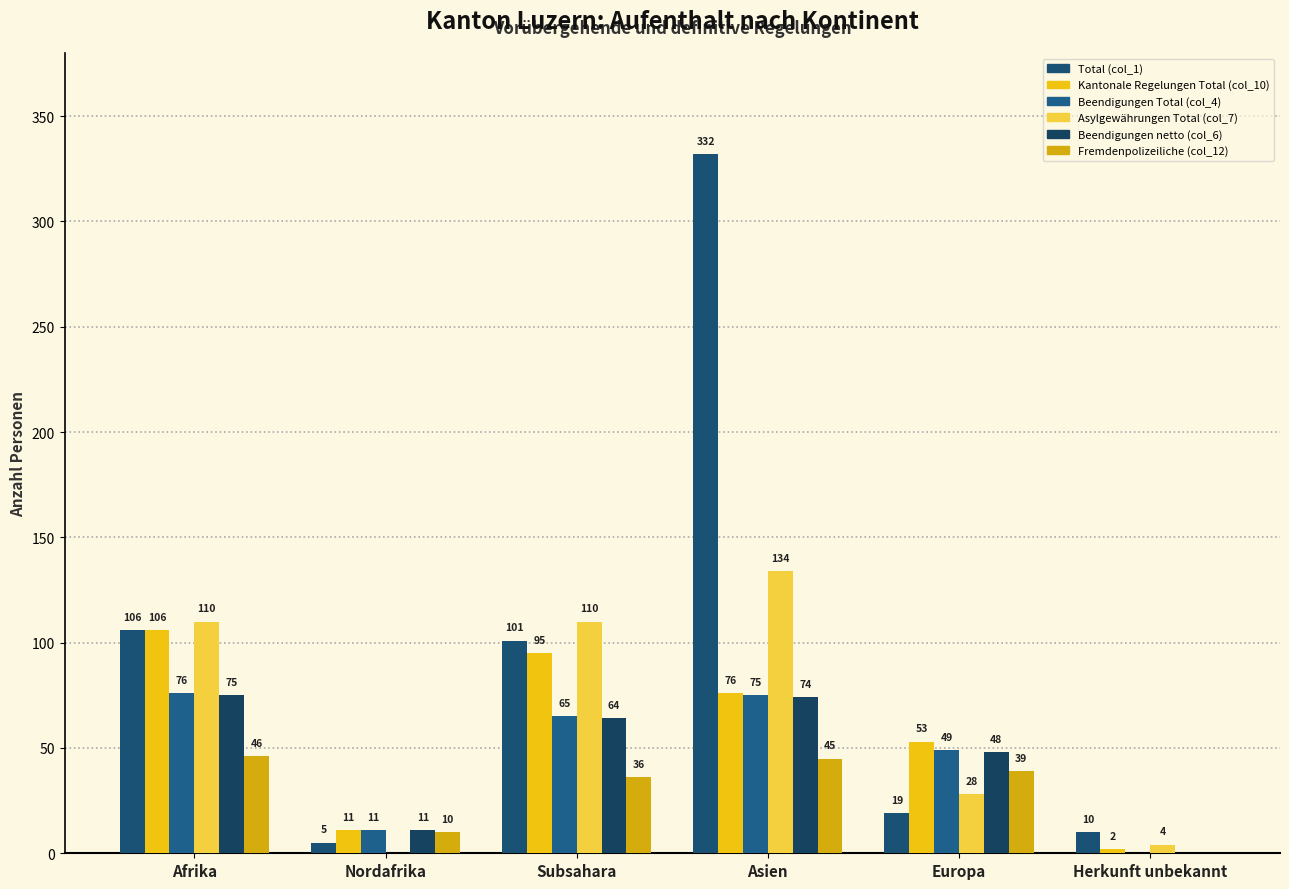

The Kantonale Regelungen Total (col_10) series shows 27 at Afrika. True or false?

False